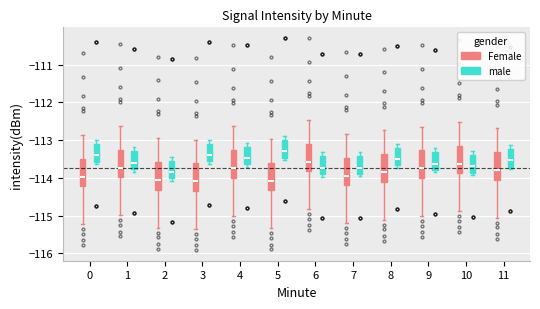

Reading left to right, transcribe this box plot: for each box, give where its median line is, the range the box spans, and where its two whiskers end, as read against the y-axis. The values are not printed on the chart, so give them approximately, as read against the axis.

0 (Female): median -114.0, box -114.2 to -113.5, whiskers -115.2 to -112.9
0 (male): median -113.4, box -113.6 to -113.1, whiskers -113.6 (just below the box's lower edge) to -113.0
1 (Female): median -113.7, box -114.0 to -113.3, whiskers -115.0 to -112.6
1 (male): median -113.6, box -113.8 to -113.3, whiskers -113.8 (just below the box's lower edge) to -113.2
2 (Female): median -114.1, box -114.3 to -113.6, whiskers -115.3 to -112.9
2 (male): median -113.8, box -114.0 to -113.5, whiskers -114.1 to -113.4
3 (Female): median -114.1, box -114.4 to -113.6, whiskers -115.4 to -113.0
3 (male): median -113.4, box -113.6 to -113.1, whiskers -113.6 (just below the box's lower edge) to -113.0
4 (Female): median -113.8, box -114.0 to -113.3, whiskers -115.0 to -112.6
4 (male): median -113.5, box -113.6 to -113.2, whiskers -113.7 to -113.1
5 (Female): median -114.1, box -114.3 to -113.6, whiskers -115.3 to -113.0
5 (male): median -113.3, box -113.5 to -113.0, whiskers -113.5 (just below the box's lower edge) to -112.9
6 (Female): median -113.6, box -113.8 to -113.1, whiskers -114.8 to -112.5
6 (male): median -113.7, box -113.9 to -113.4, whiskers -114.0 to -113.3
7 (Female): median -113.9, box -114.2 to -113.5, whiskers -115.2 to -112.8
7 (male): median -113.7, box -113.9 to -113.4, whiskers -114.0 to -113.3
8 (Female): median -113.8, box -114.1 to -113.4, whiskers -115.1 to -112.7
8 (male): median -113.5, box -113.7 to -113.2, whiskers -113.7 (just below the box's lower edge) to -113.1
9 (Female): median -113.8, box -114.0 to -113.3, whiskers -115.0 to -112.6
9 (male): median -113.6, box -113.8 to -113.3, whiskers -113.9 to -113.2
10 (Female): median -113.6, box -113.9 to -113.1, whiskers -114.9 to -112.5
10 (male): median -113.7, box -113.9 to -113.4, whiskers -113.9 (just below the box's lower edge) to -113.3
11 (Female): median -113.8, box -114.1 to -113.3, whiskers -115.1 to -112.7
11 (male): median -113.5, box -113.7 to -113.2, whiskers -113.8 to -113.1